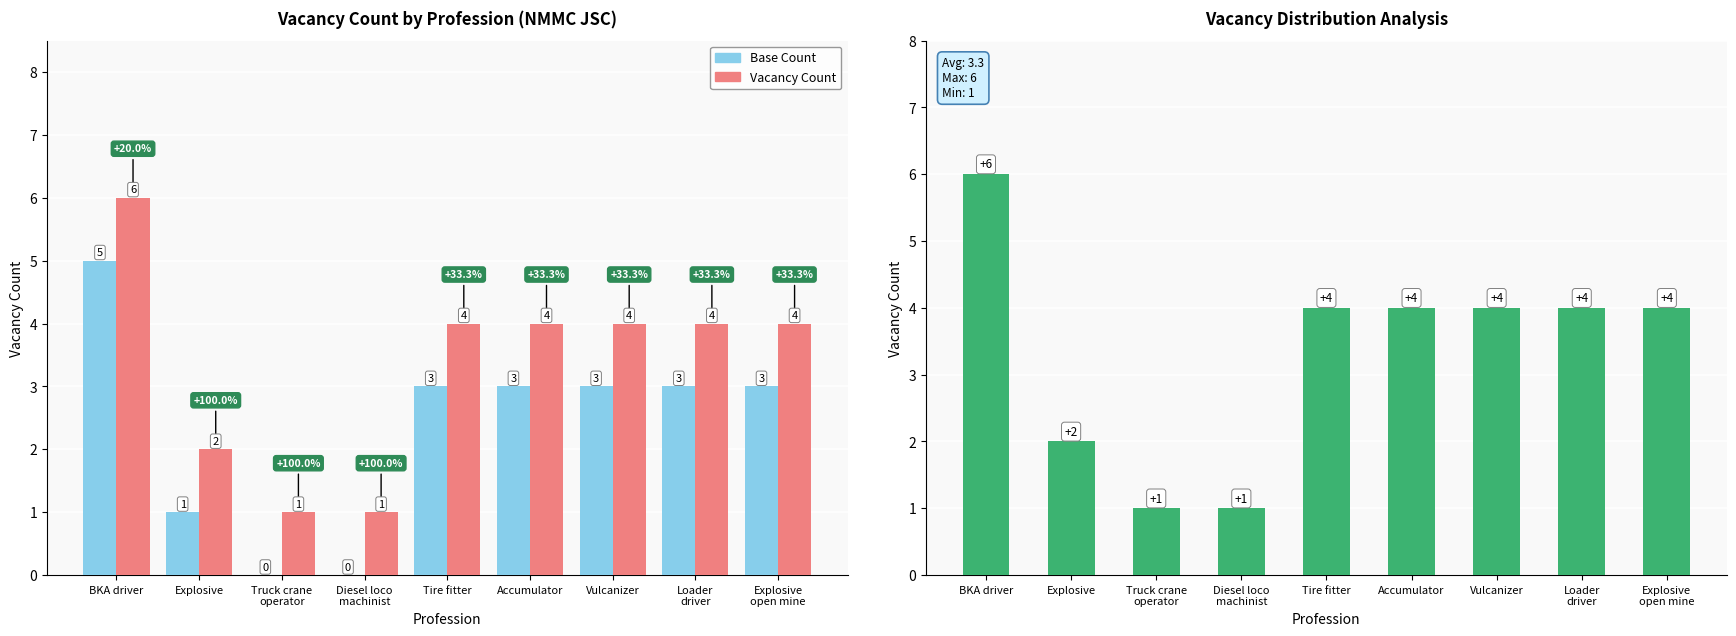

Between Tire fitter and Accumulator, which series saw the biggest shift?

Base Count